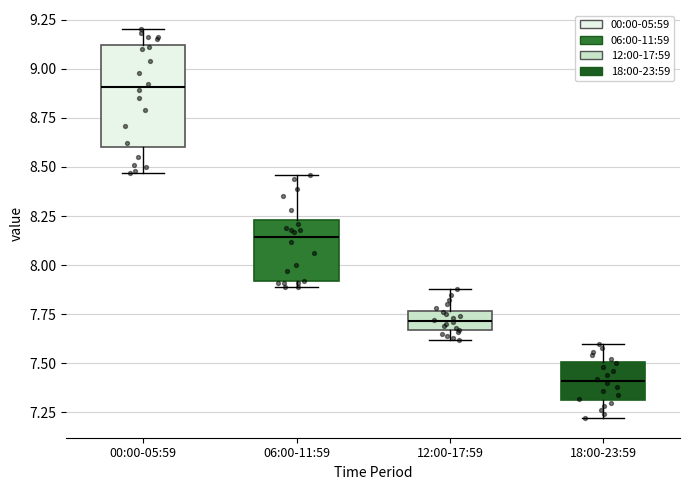

Reading left to right, read every box against the y-axis: the position of its median line, the range the box covers, and the ends of its whiskers. The values are not printed on the chart, so give them approximately, as read against the axis.

00:00-05:59: median 8.90, box 8.60 to 9.10, whiskers 8.45 to 9.20
06:00-11:59: median 8.15, box 7.90 to 8.25, whiskers 7.90 (just below the box's lower edge) to 8.45
12:00-17:59: median 7.70, box 7.65 to 7.75, whiskers 7.60 to 7.90
18:00-23:59: median 7.40, box 7.30 to 7.50, whiskers 7.20 to 7.60